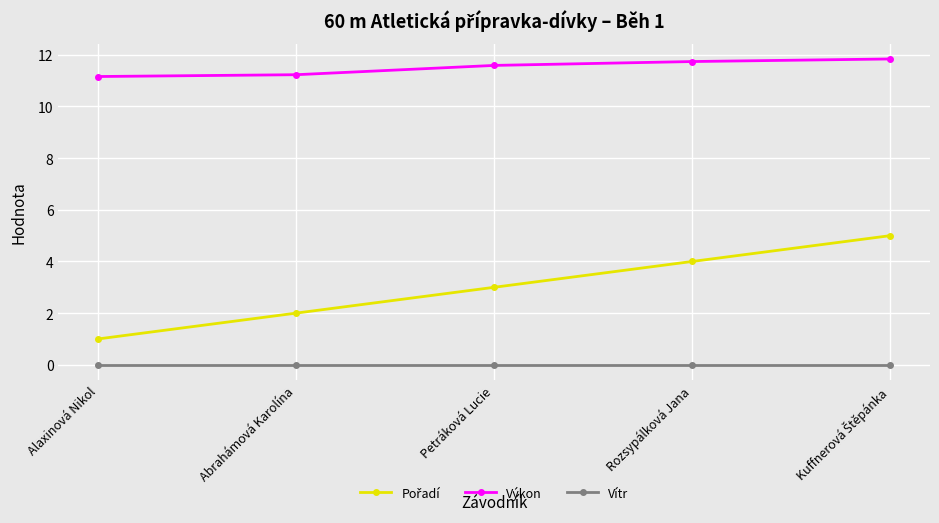

What is the label of the 2nd point from the left?

Abrahámová Karolína